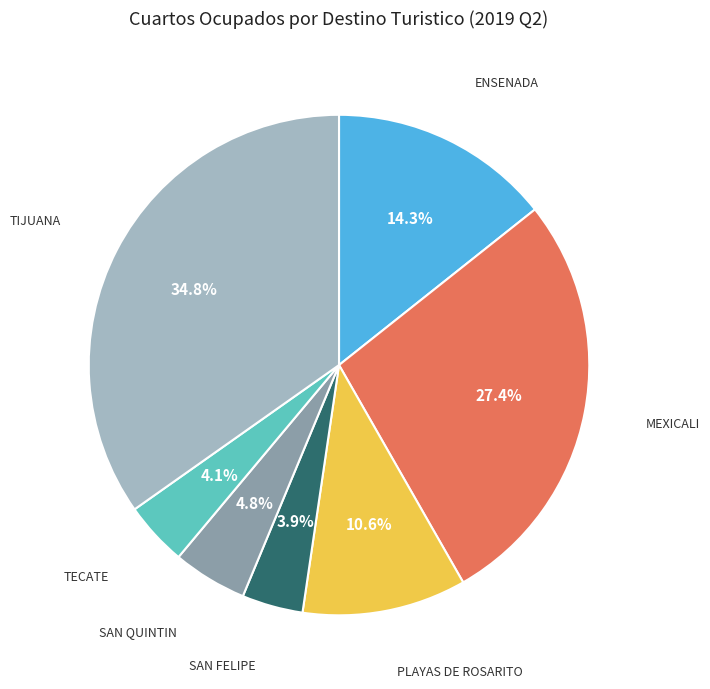

Do SAN QUINTIN and TECATE together represent more than half of the pie?

No